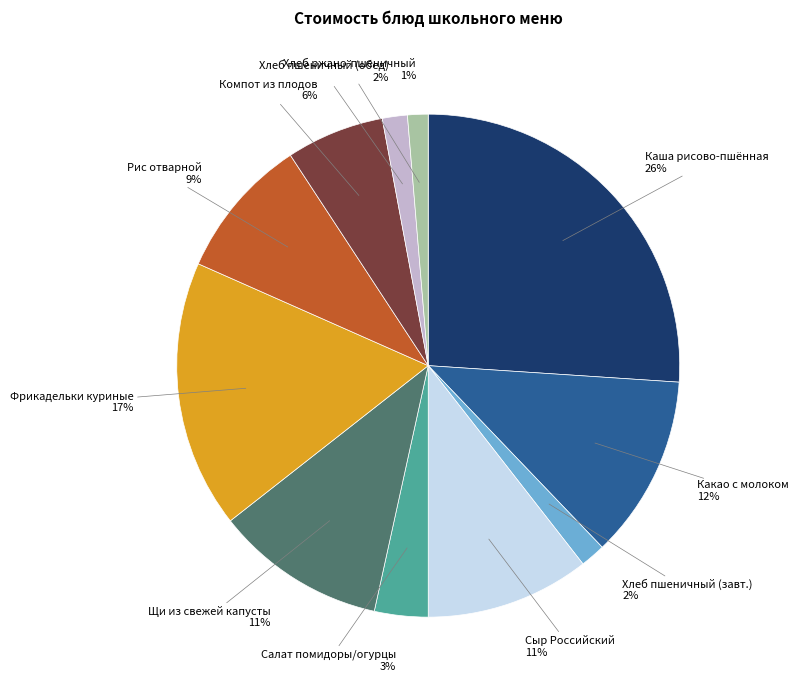

Is there any slice that represents more than half of the pie?

No